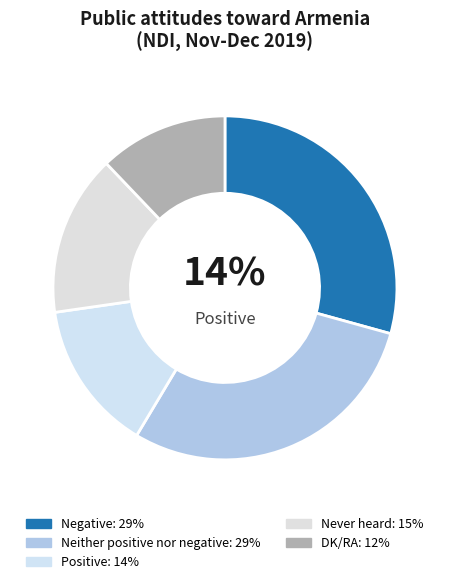

What is the ratio of the value at Never heard to the value at DK/RA?

1.2